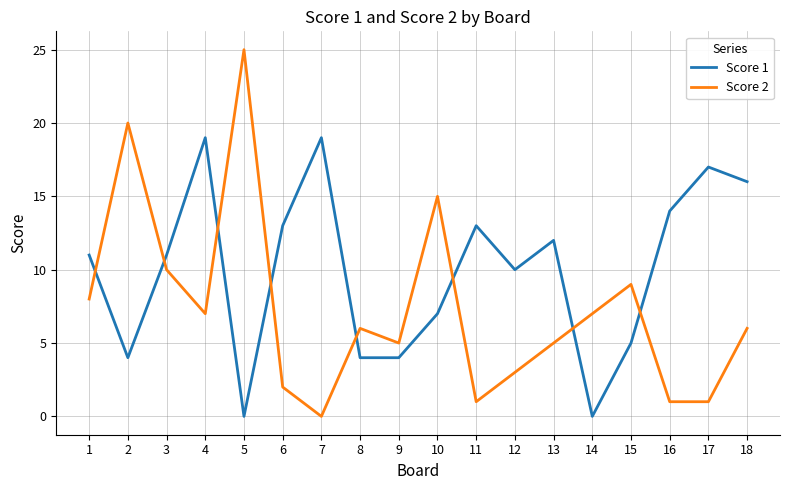

Which series has the widest spread of values?

Score 2